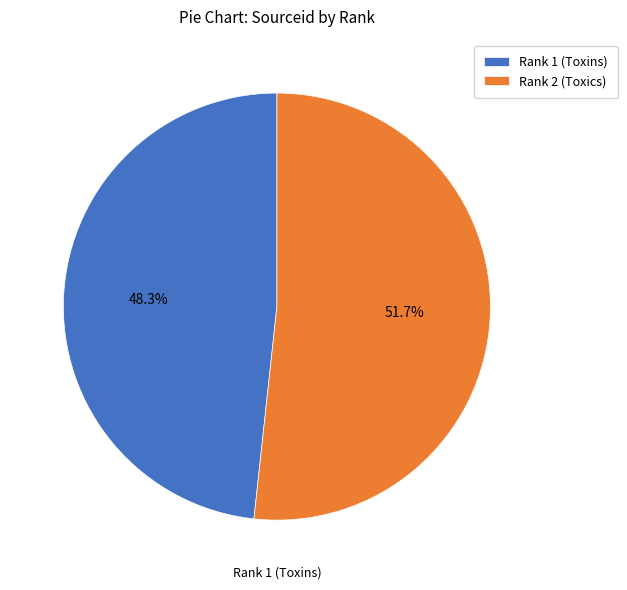

Which slice represents more than half of the pie?

Rank 2 (Toxics)